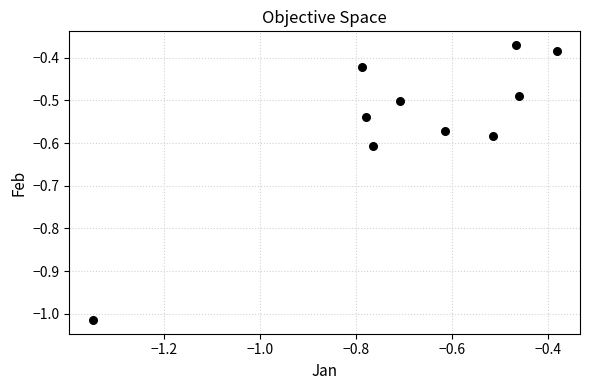

What is the range of Y values (max minus min)?

0.6